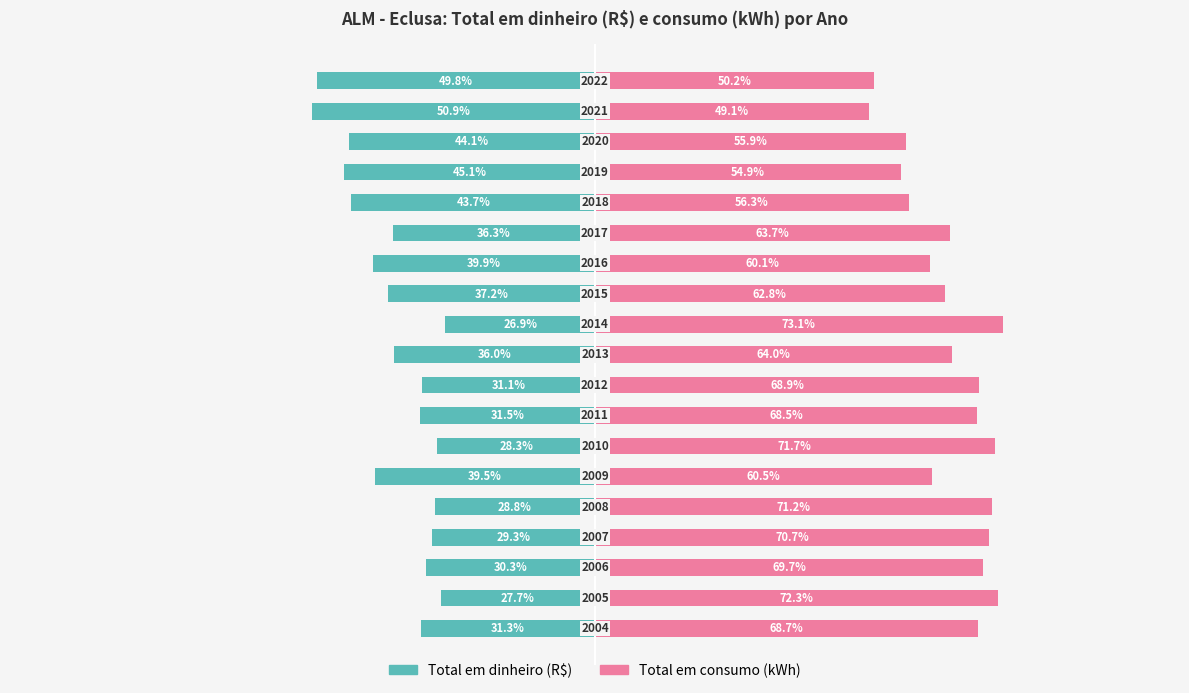

What is the average value of the Total em dinheiro (R$) series?

-36.2